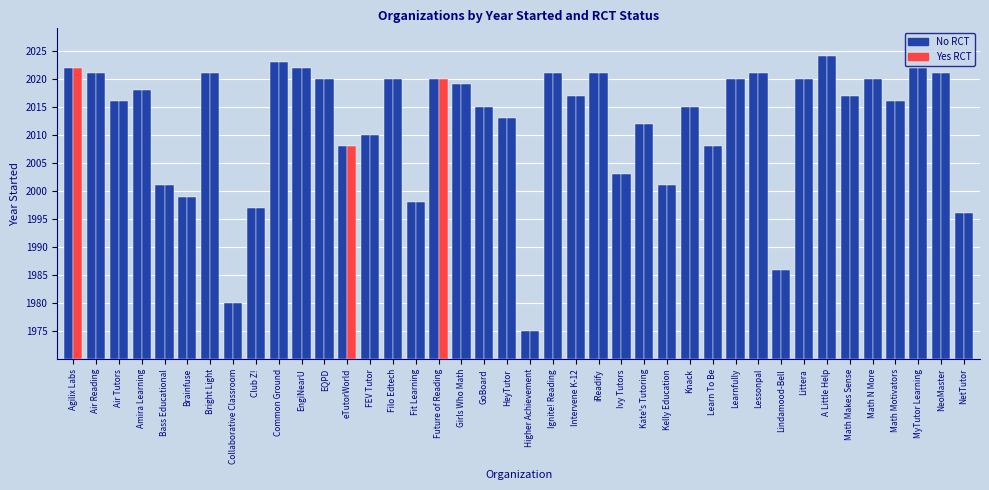

Which label corresponds to the smallest value in the chart?

Higher Achievement